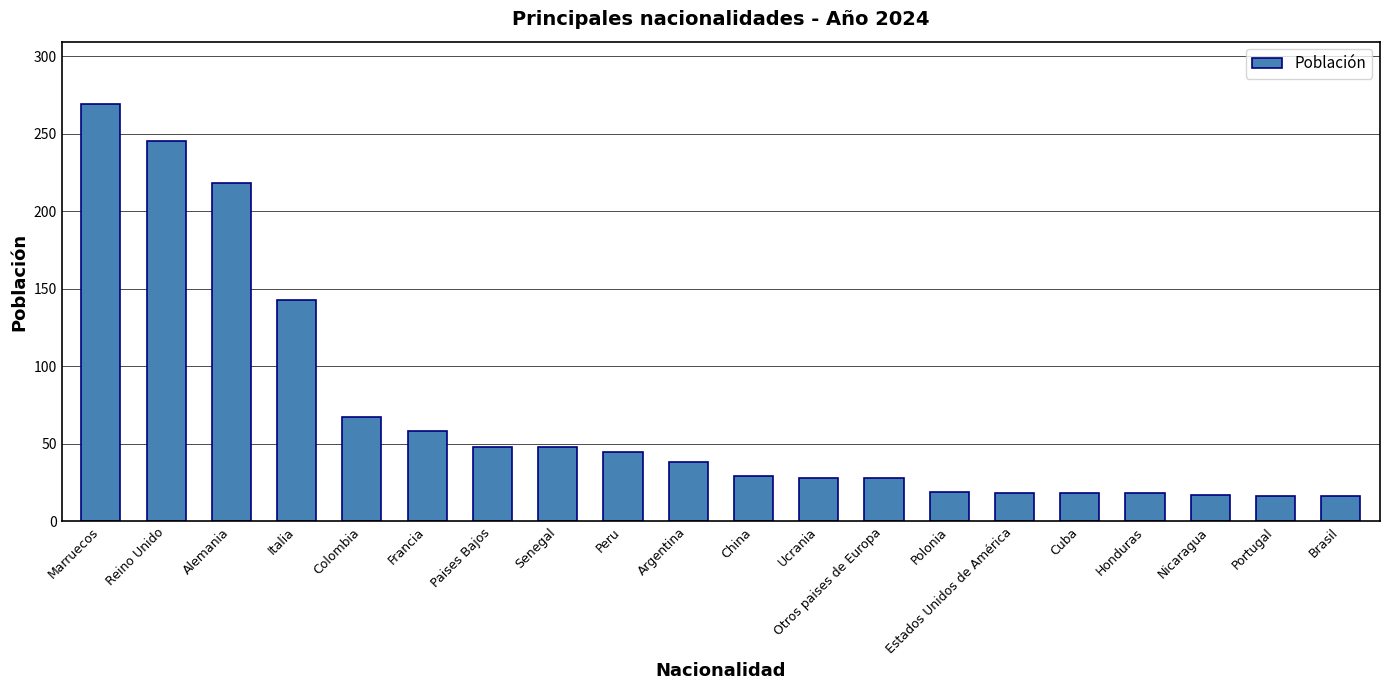

Count the number of data series in this chart.

1